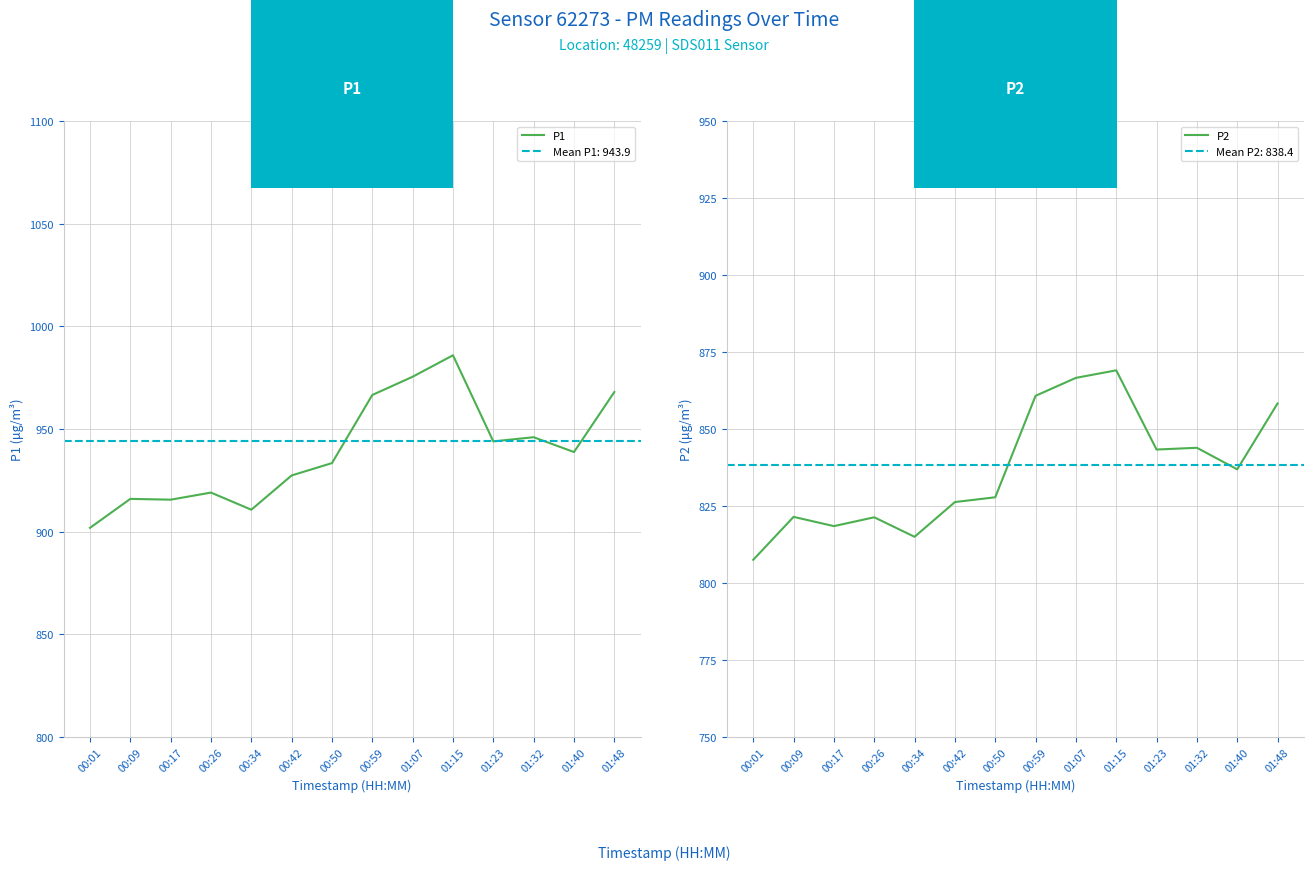

Reading left to right, list all the values displayed in this chart.

P1: 00:01=901.9	00:09=916.0	00:17=915.6	00:26=919.0	00:34=910.7	00:42=927.4	00:50=933.4	00:59=966.6	01:07=975.5	01:15=985.9	01:23=944.0	01:32=946.0	01:40=938.8	01:48=968.0
P2: 00:01=807.5	00:09=821.5	00:17=818.5	00:26=821.3	00:34=815.0	00:42=826.3	00:50=827.8	00:59=860.8	01:07=866.6	01:15=869.0	01:23=843.3	01:32=843.9	01:40=836.9	01:48=858.3